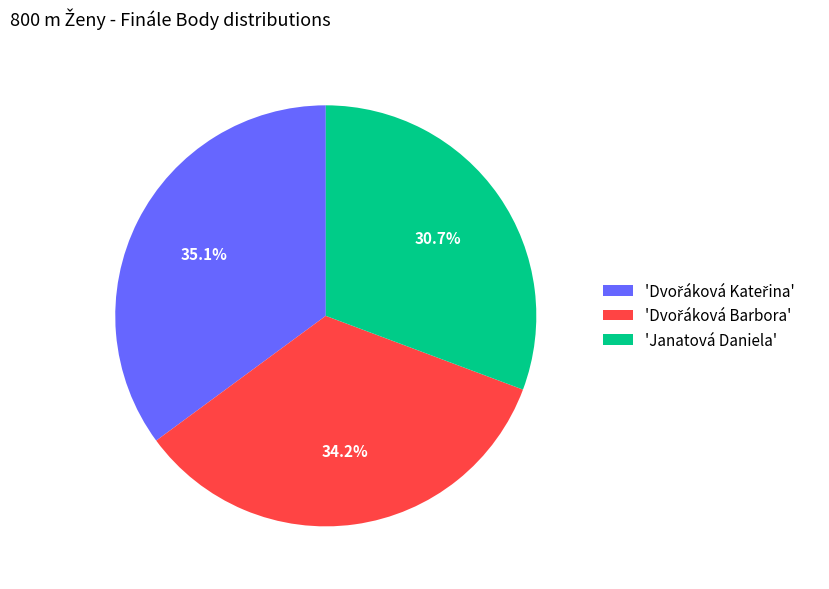

What percentage is NOT represented by 'Janatová Daniela'?

69.3%